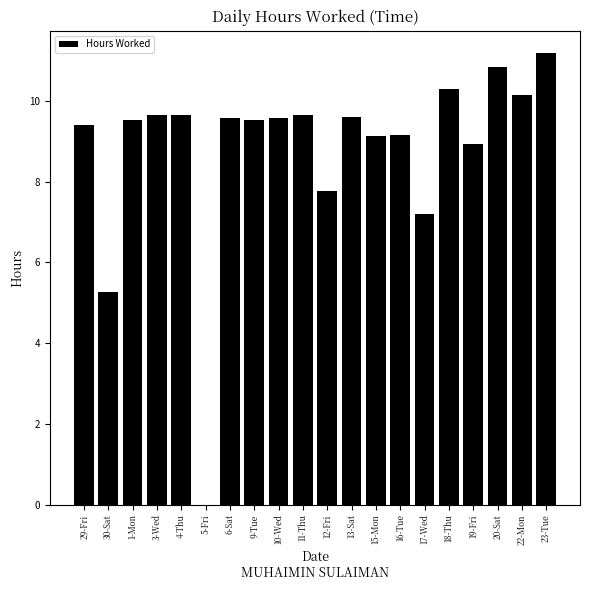

What is the change in value from 12-Fri to 16-Tue?

+1.4